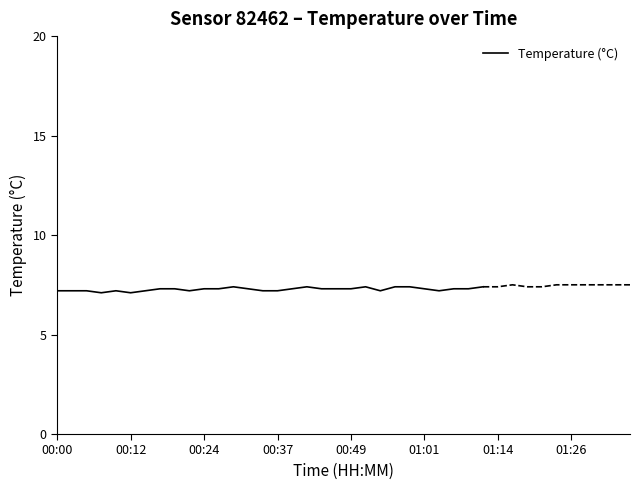

What position from the left is 12?

13